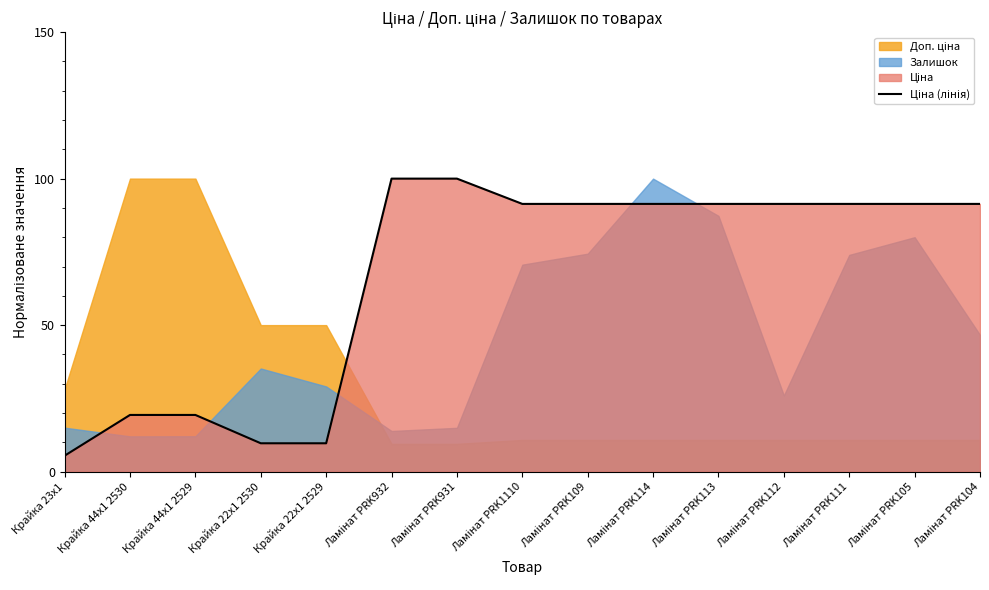

Reading left to right, transcribe all the data shown in this chart.

Крайка 23x1=5.4	Крайка 44x1 2530=19.3	Крайка 44x1 2529=19.3	Крайка 22x1 2530=9.7	Крайка 22x1 2529=9.7	Ламінат PRK932=100.0	Ламінат PRK931=100.0	Ламінат PRK1110=91.4	Ламінат PRK109=91.4	Ламінат PRK114=91.4	Ламінат PRK113=91.4	Ламінат PRK112=91.4	Ламінат PRK111=91.4	Ламінат PRK105=91.4	Ламінат PRK104=91.4